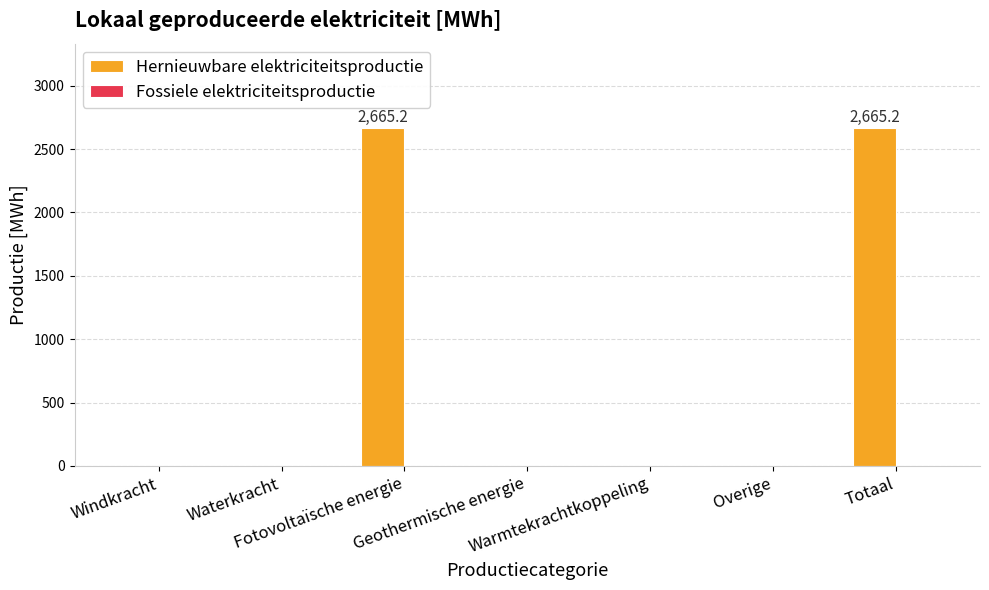

Are the bars horizontal?

No